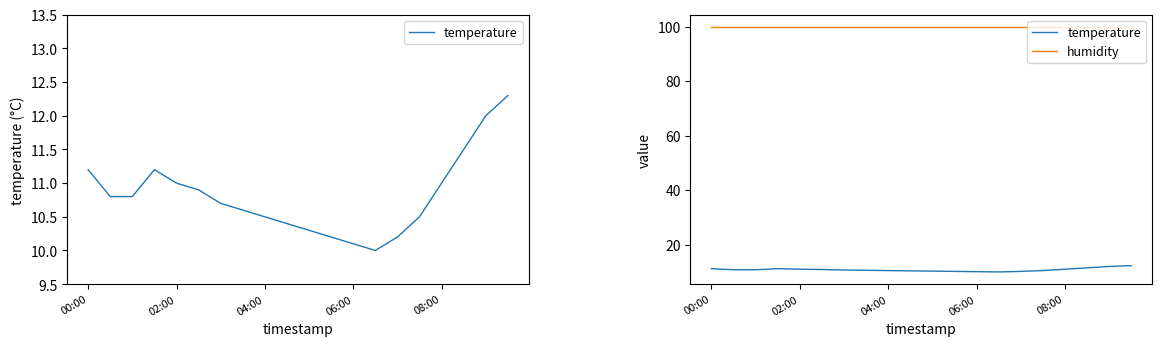

What position from the right is 15?

5